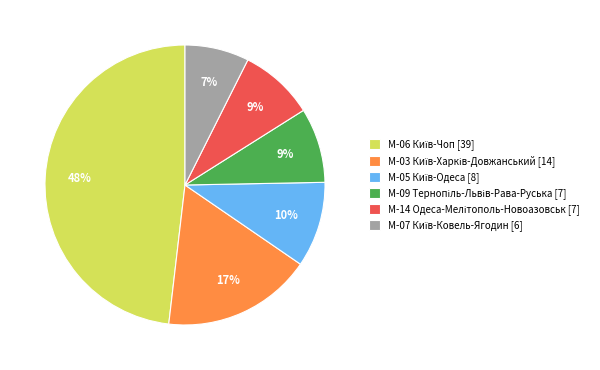

Does any single category account for the majority?

No